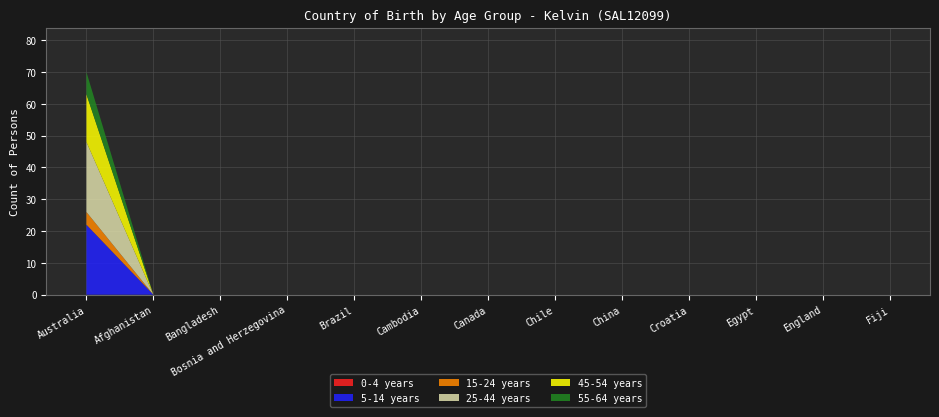

Reading left to right, list all the values displayed in this chart.

0-4 years: Australia=0	Afghanistan=0	Bangladesh=0	Bosnia and Herzegovina=0	Brazil=0	Cambodia=0	Canada=0	Chile=0	China=0	Croatia=0	Egypt=0	England=0	Fiji=0
5-14 years: Australia=22	Afghanistan=0	Bangladesh=0	Bosnia and Herzegovina=0	Brazil=0	Cambodia=0	Canada=0	Chile=0	China=0	Croatia=0	Egypt=0	England=0	Fiji=0
15-24 years: Australia=4	Afghanistan=0	Bangladesh=0	Bosnia and Herzegovina=0	Brazil=0	Cambodia=0	Canada=0	Chile=0	China=0	Croatia=0	Egypt=0	England=0	Fiji=0
25-44 years: Australia=22	Afghanistan=0	Bangladesh=0	Bosnia and Herzegovina=0	Brazil=0	Cambodia=0	Canada=0	Chile=0	China=0	Croatia=0	Egypt=0	England=0	Fiji=0
45-54 years: Australia=15	Afghanistan=0	Bangladesh=0	Bosnia and Herzegovina=0	Brazil=0	Cambodia=0	Canada=0	Chile=0	China=0	Croatia=0	Egypt=0	England=0	Fiji=0
55-64 years: Australia=7	Afghanistan=0	Bangladesh=0	Bosnia and Herzegovina=0	Brazil=0	Cambodia=0	Canada=0	Chile=0	China=0	Croatia=0	Egypt=0	England=0	Fiji=0